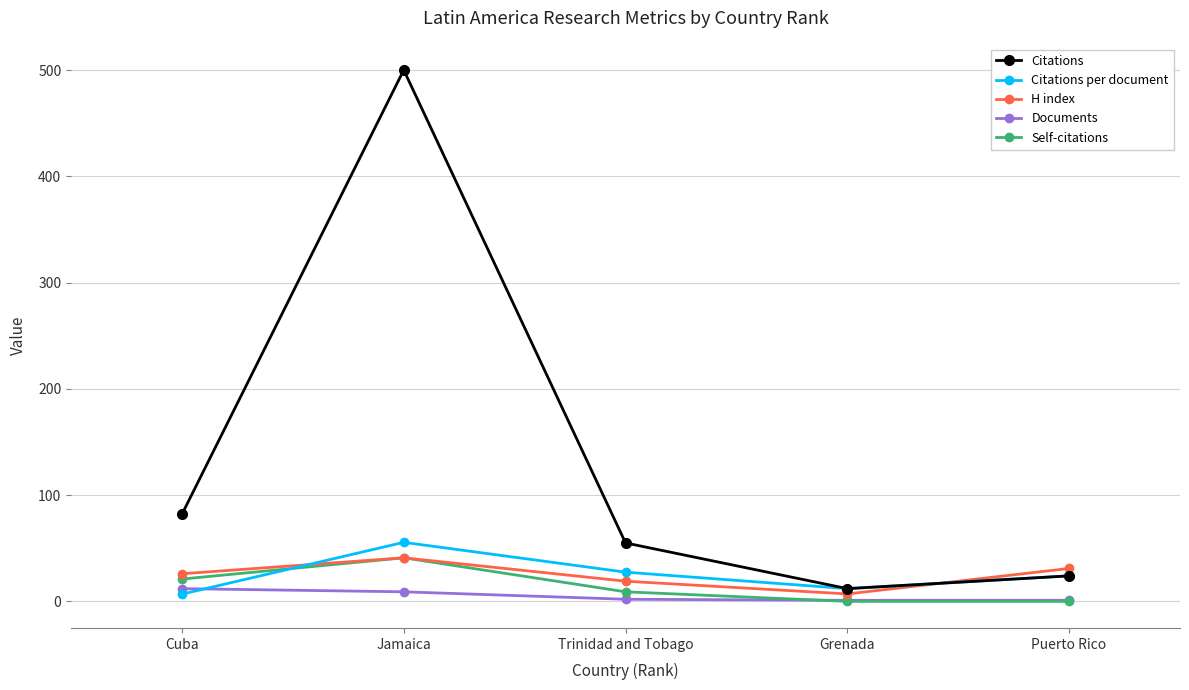

The Citations series shows 82.0 at Cuba. True or false?

True